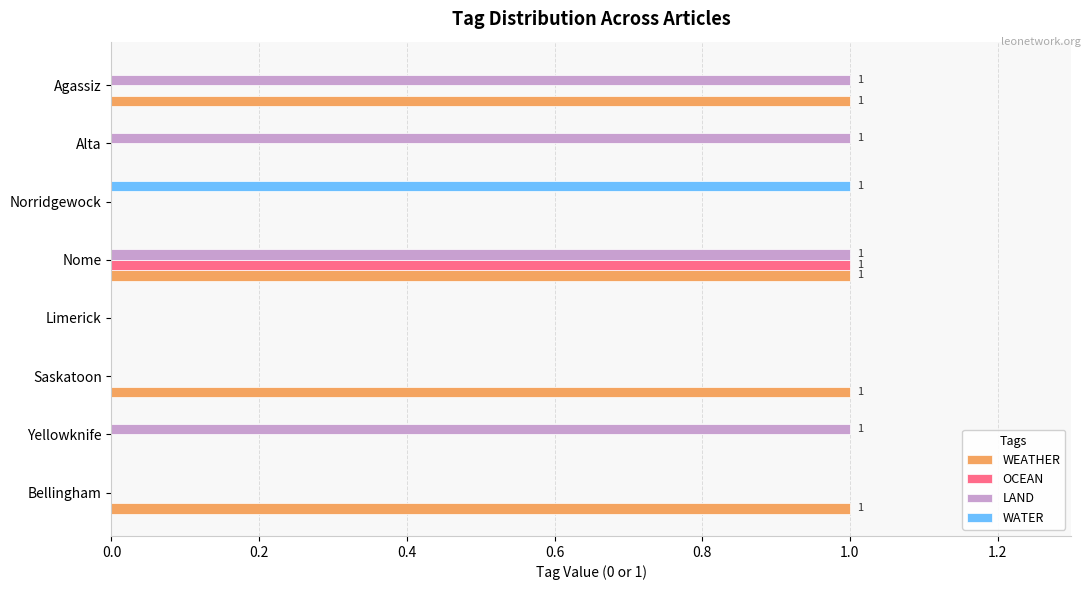

What is the highest value of the OCEAN series?

1